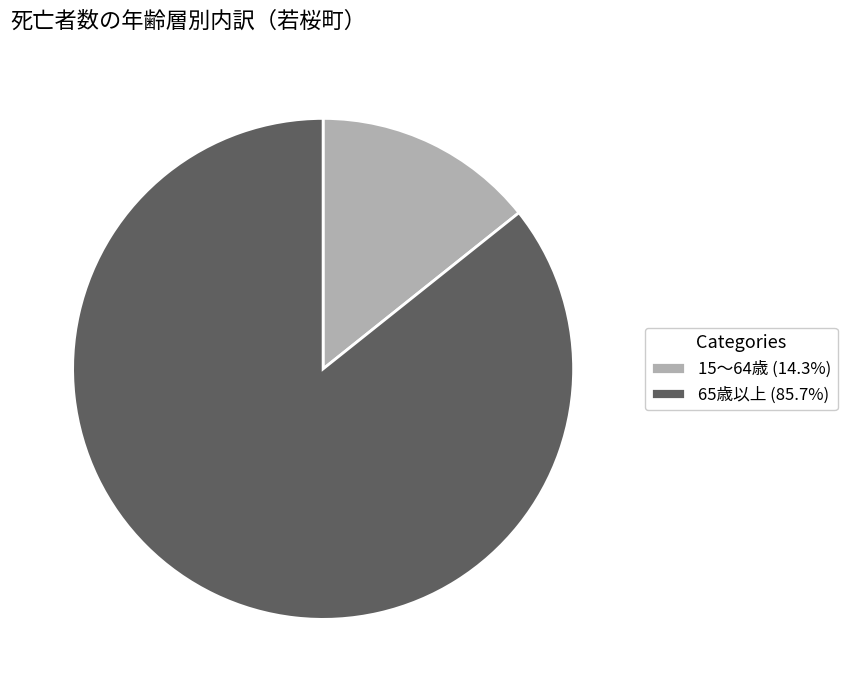

Combined, do 15～64歳 (14.3%) and 65歳以上 (85.7%) account for over 50%?

Yes